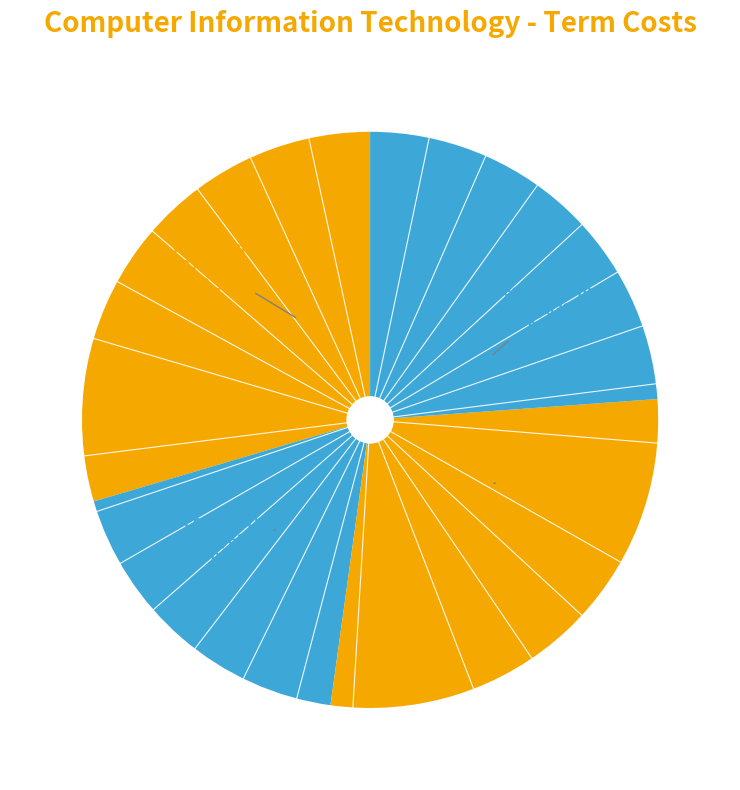

How many slices are in this pie chart?

4